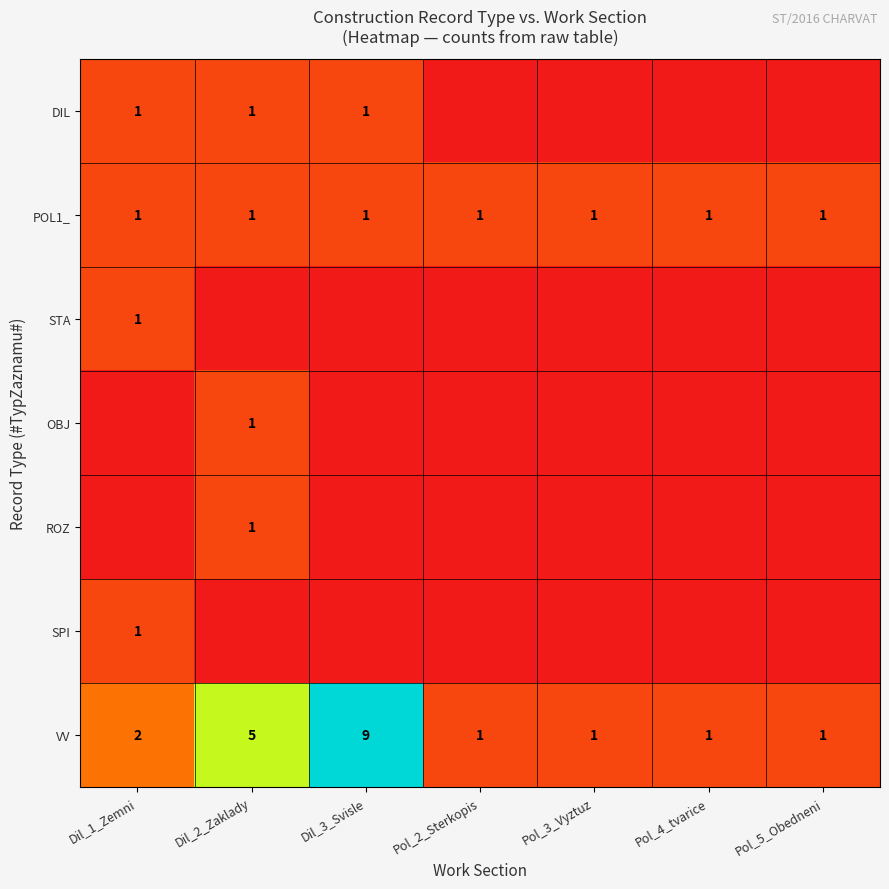

How many distinct data groups are displayed?

7